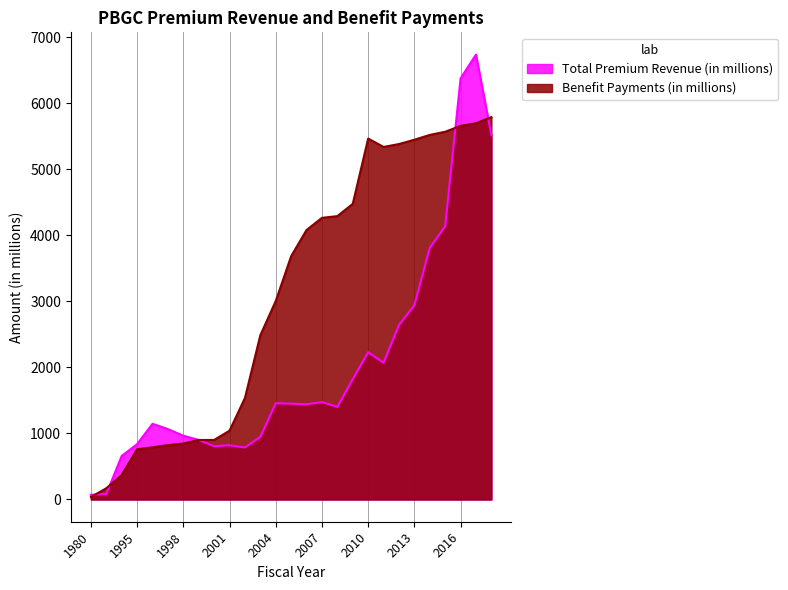

Reading right to left, extract all data points from this chart.

Total Premium Revenue (in millions): 2018=5518	2017=6739	2016=6379	2015=4138	2014=3812	2013=2943	2012=2642	2011=2072	2010=2231	2009=1822	2008=1402	2007=1476	2006=1442	2005=1451	2004=1458	2003=948	2002=787	2001=821	2000=807	1999=902	1998=966	1997=1067	1996=1146	1995=838	1990=659	1985=82	1980=71
Benefit Payments (in millions): 2018=5792	2017=5699	2016=5659	2015=5570	2014=5522	2013=5449	2012=5384	2011=5340	2010=5467	2009=4478	2008=4292	2007=4266	2006=4082	2005=3685	2004=3006	2003=2488	2002=1537	2001=1042	2000=902	1999=901	1998=847	1997=823	1996=790	1995=761	1990=369	1985=170	1980=37